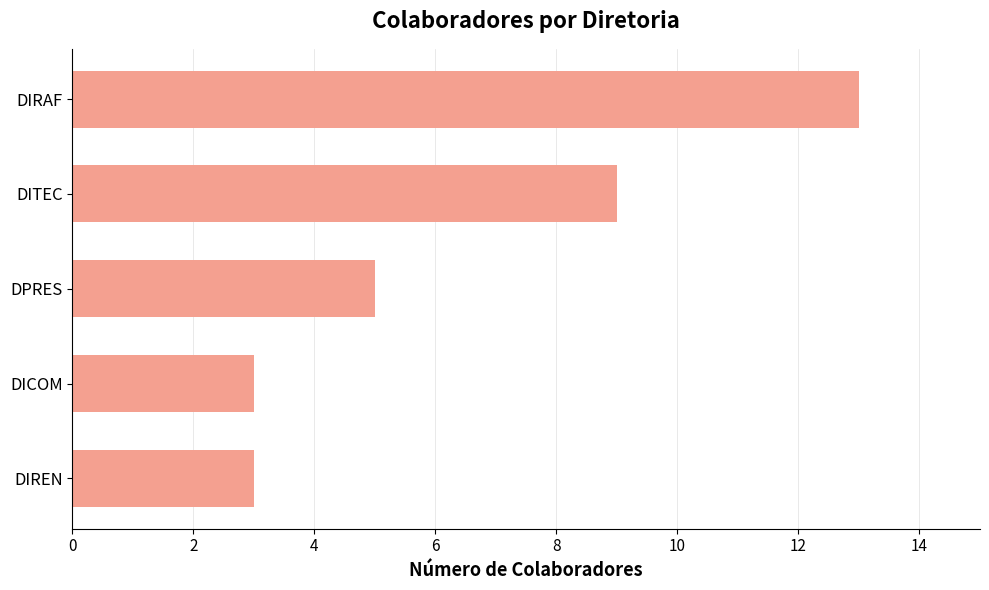

What is the sum of all values?

33